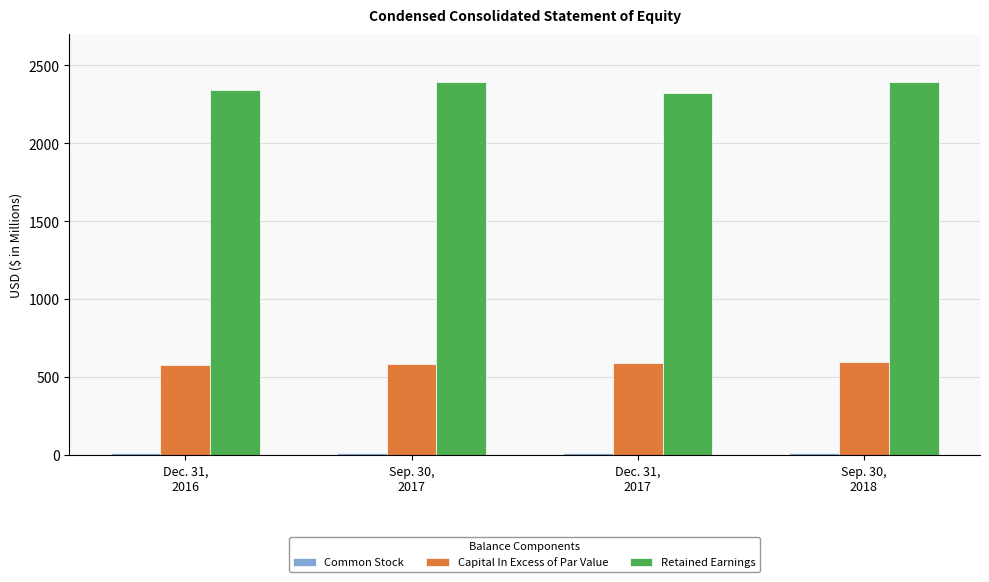

Is it true that Capital In Excess of Par Value equals 847.2 at Dec. 31,
2016?

False